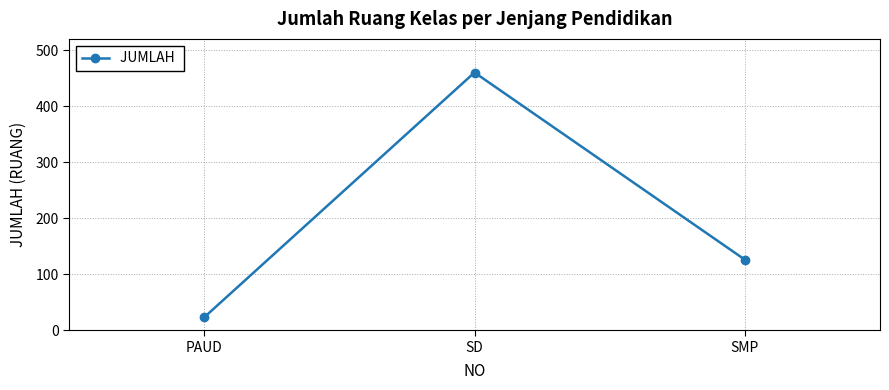

What is the sum of all values?

609